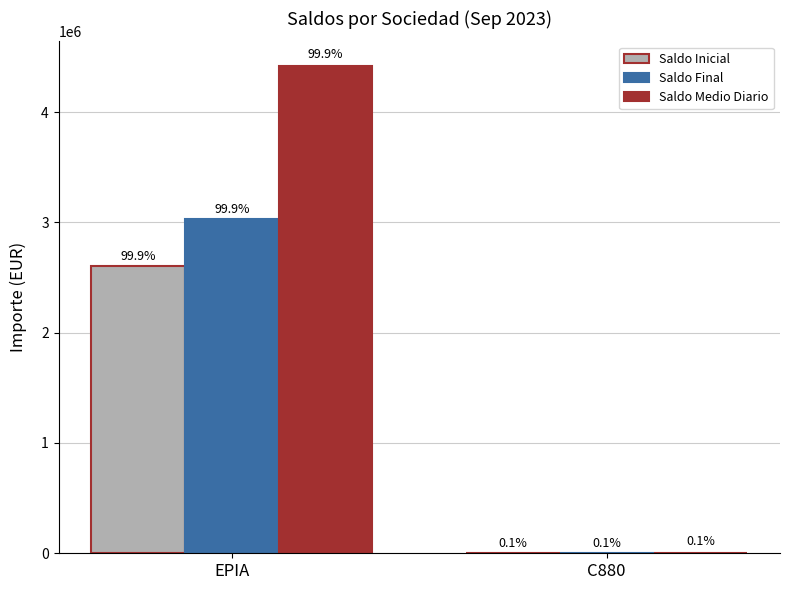

Reading left to right, what are all the values shown in this chart?

Saldo Inicial: 2605761.6	3473.5
Saldo Final: 3027659.7	3265.8
Saldo Medio Diario: 4420712.3	3350.3